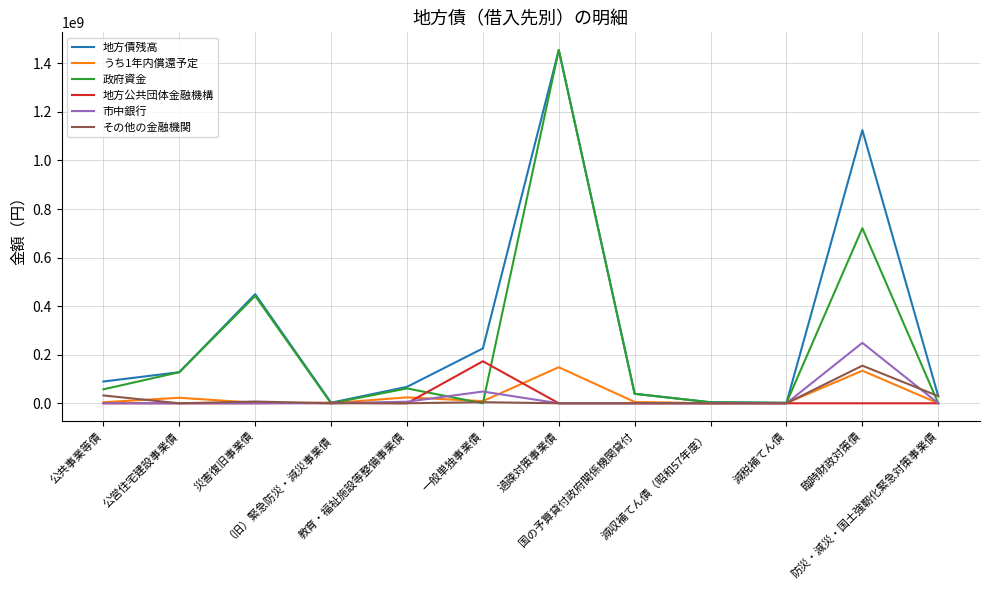

Is this an area chart (filled region under the line)?

No